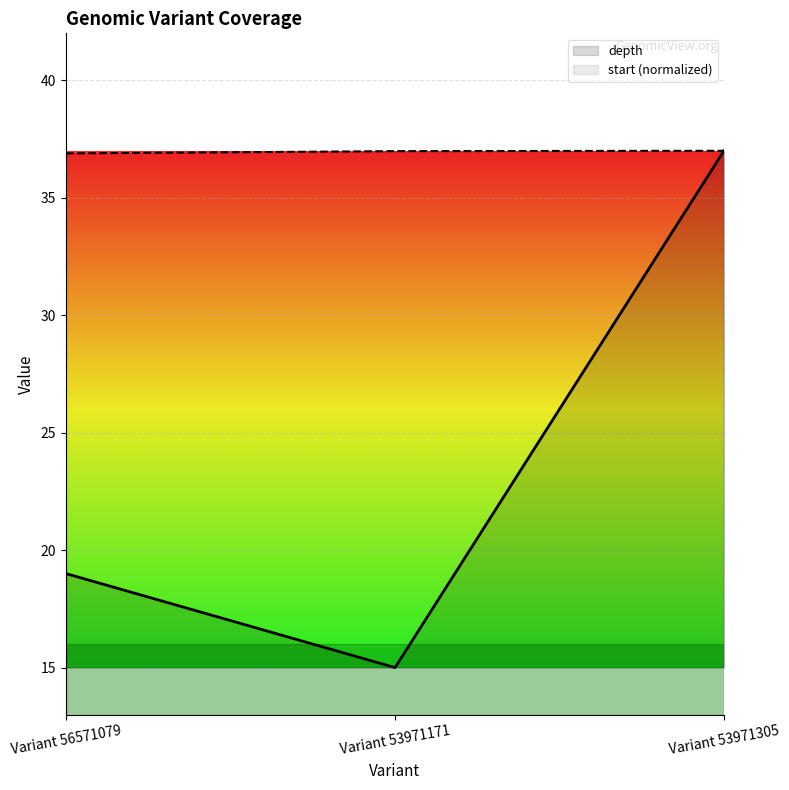

Rank the series by their maximum value, from highest to lowest.

depth, start